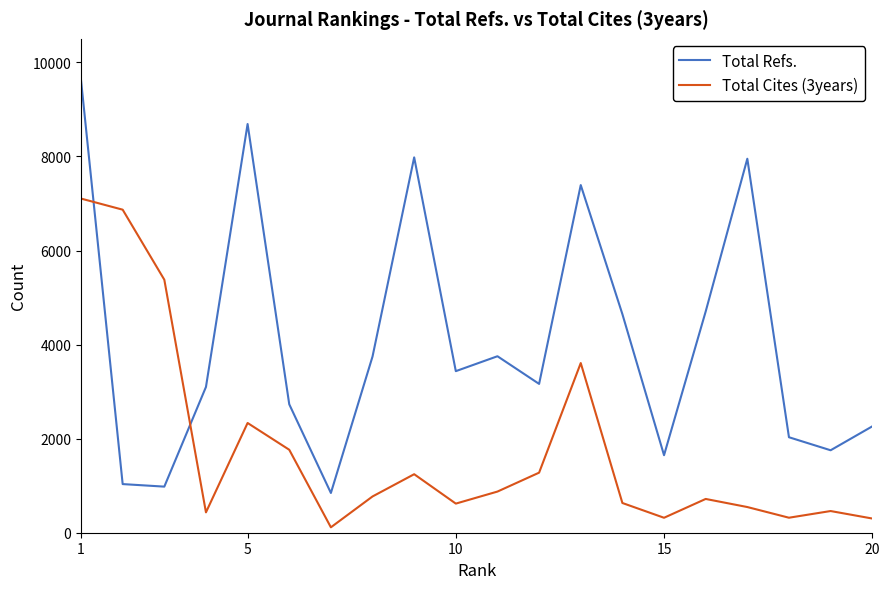

Which series has the largest range (max minus min)?

Total Refs.